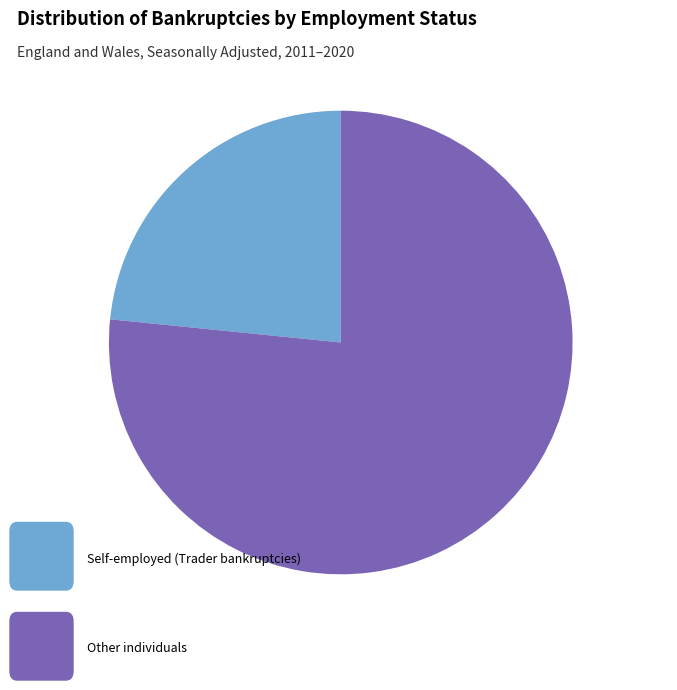

Does any single category account for the majority?

Yes